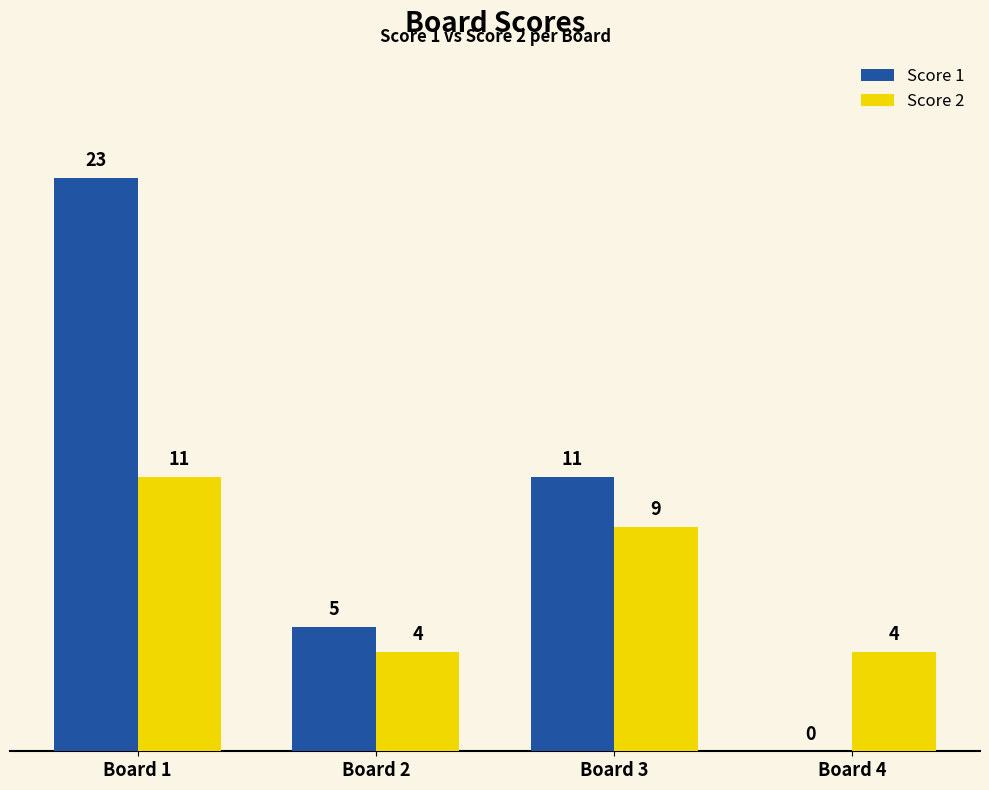

How many groups of bars are there?

4